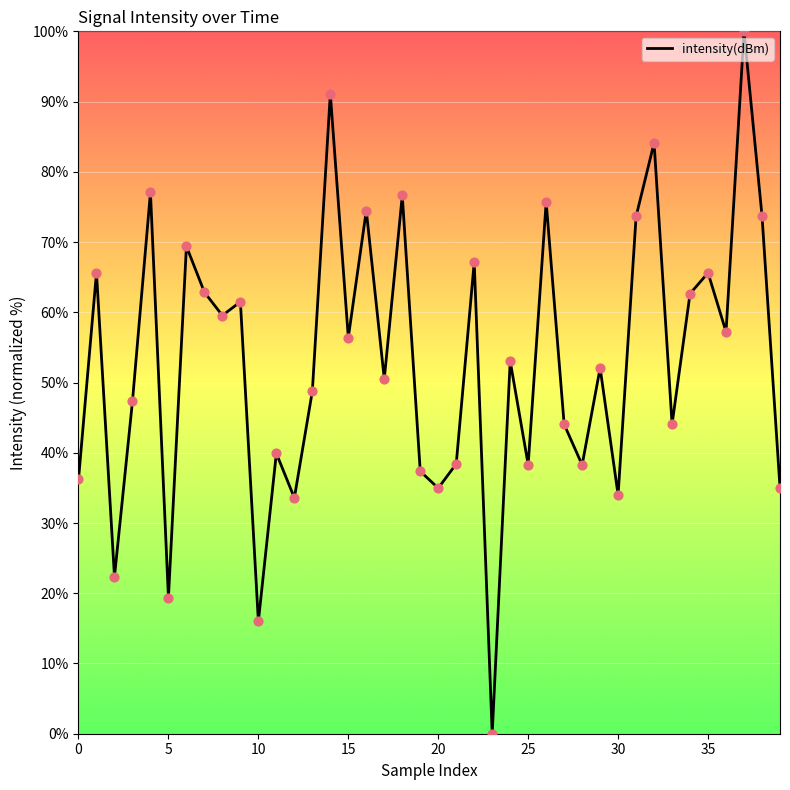

Does the chart have visible grid lines?

Yes